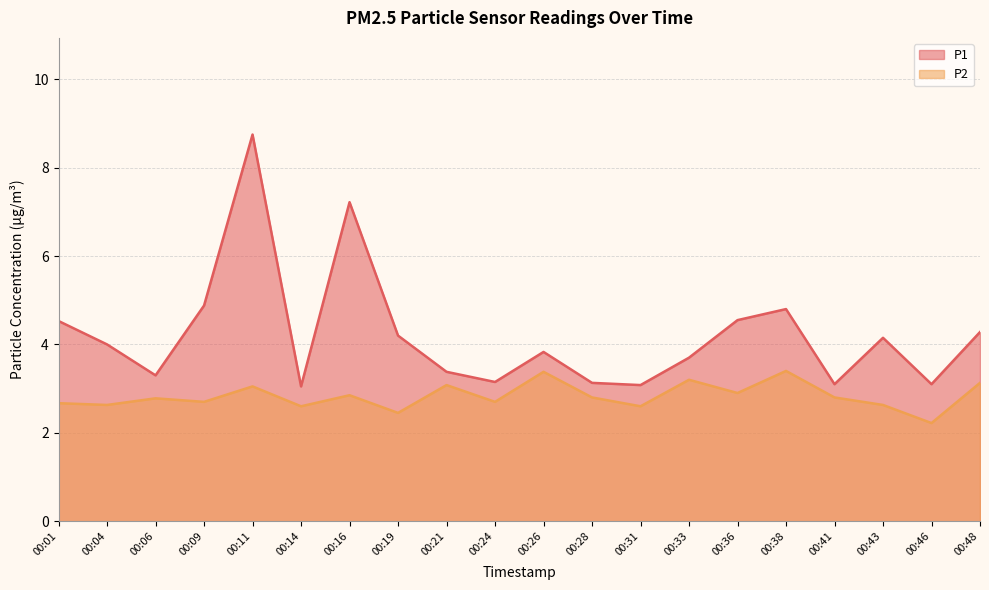

What is the difference between the maximum and minimum values in the P2 series?

1.2